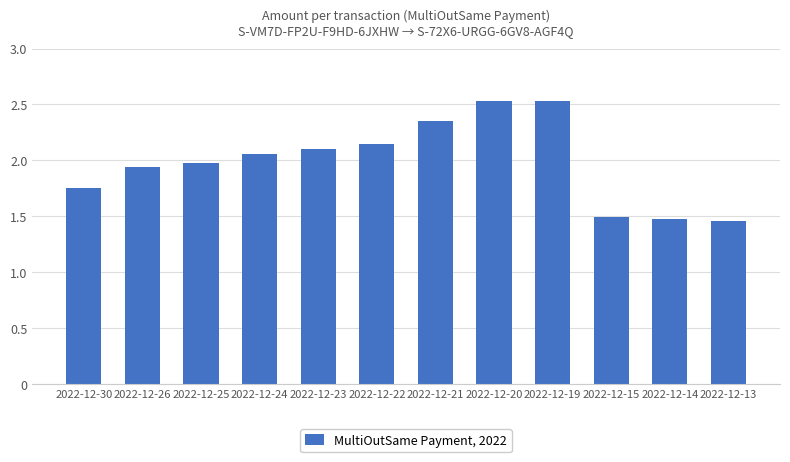

Is it true that the value at 2022-12-15 is 2.6?

False